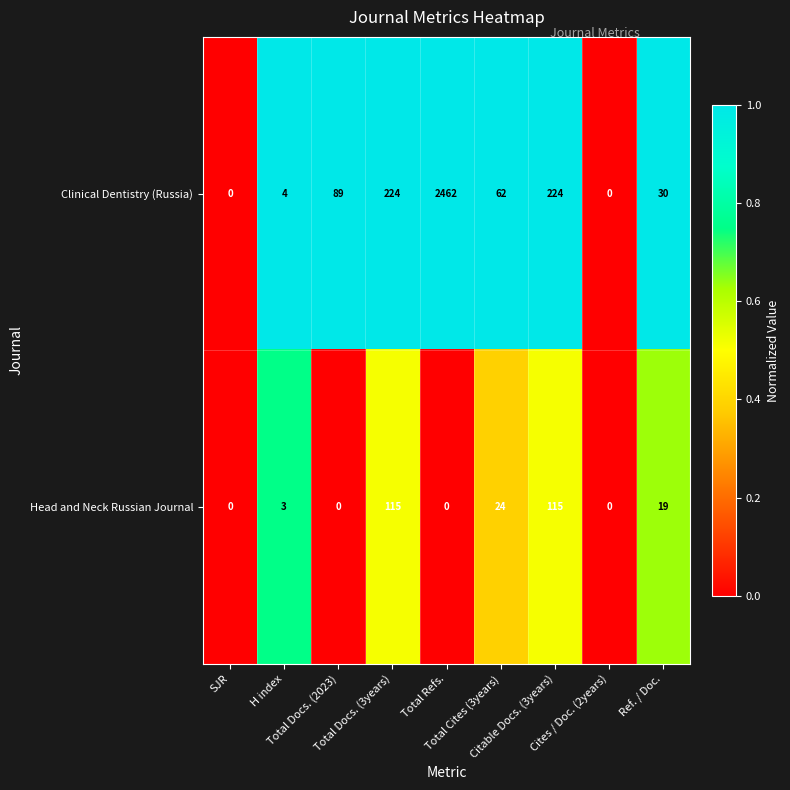

Count the number of data series in this chart.

2